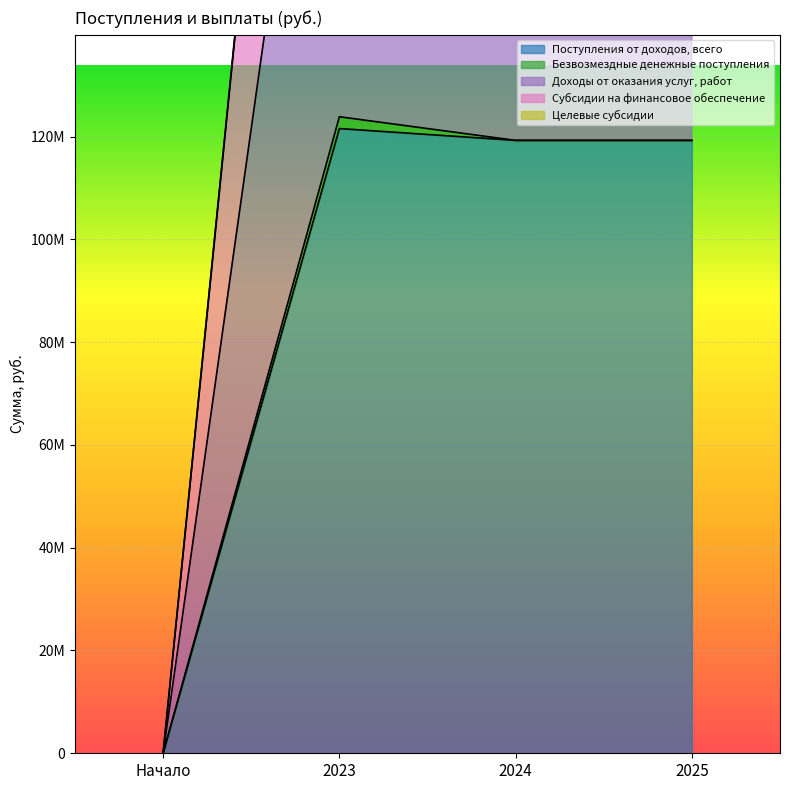

Between 2023 and 2025, which series saw the biggest shift?

Субсидии на финансовое обеспечение